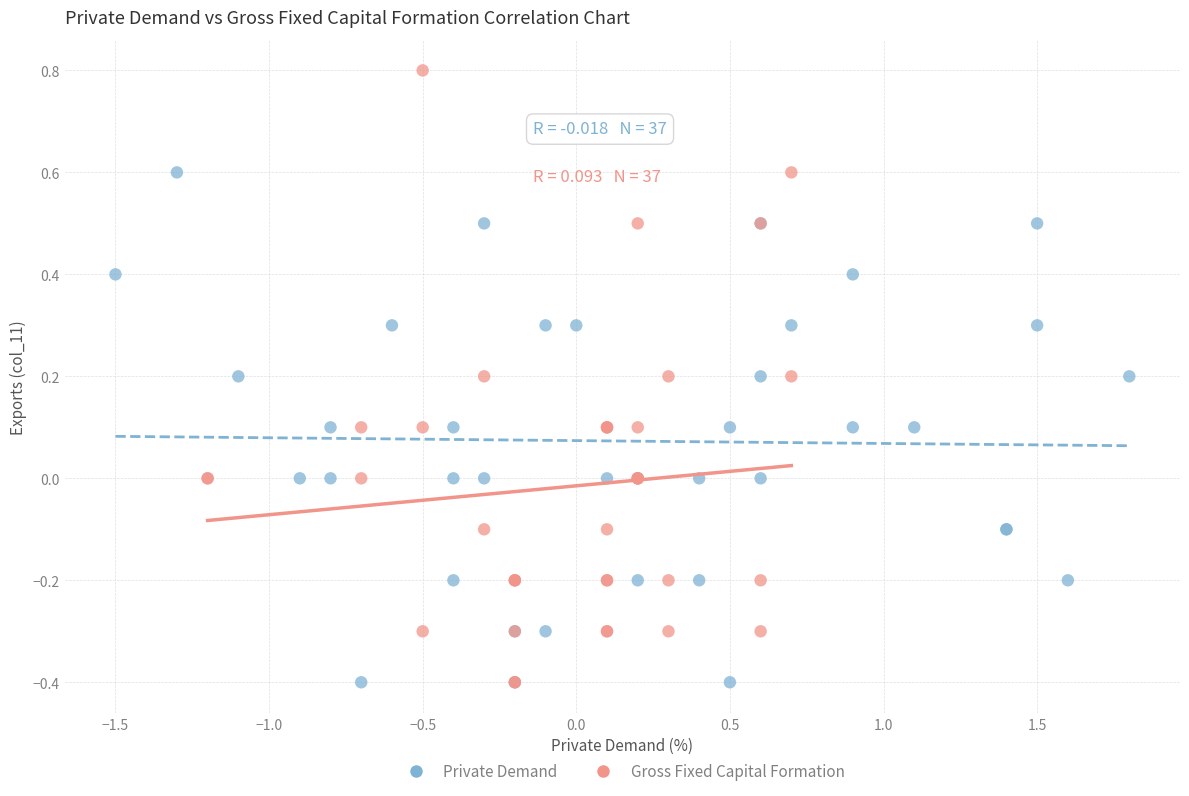

Which series contains the highest Y value?

Gross Fixed Capital Formation